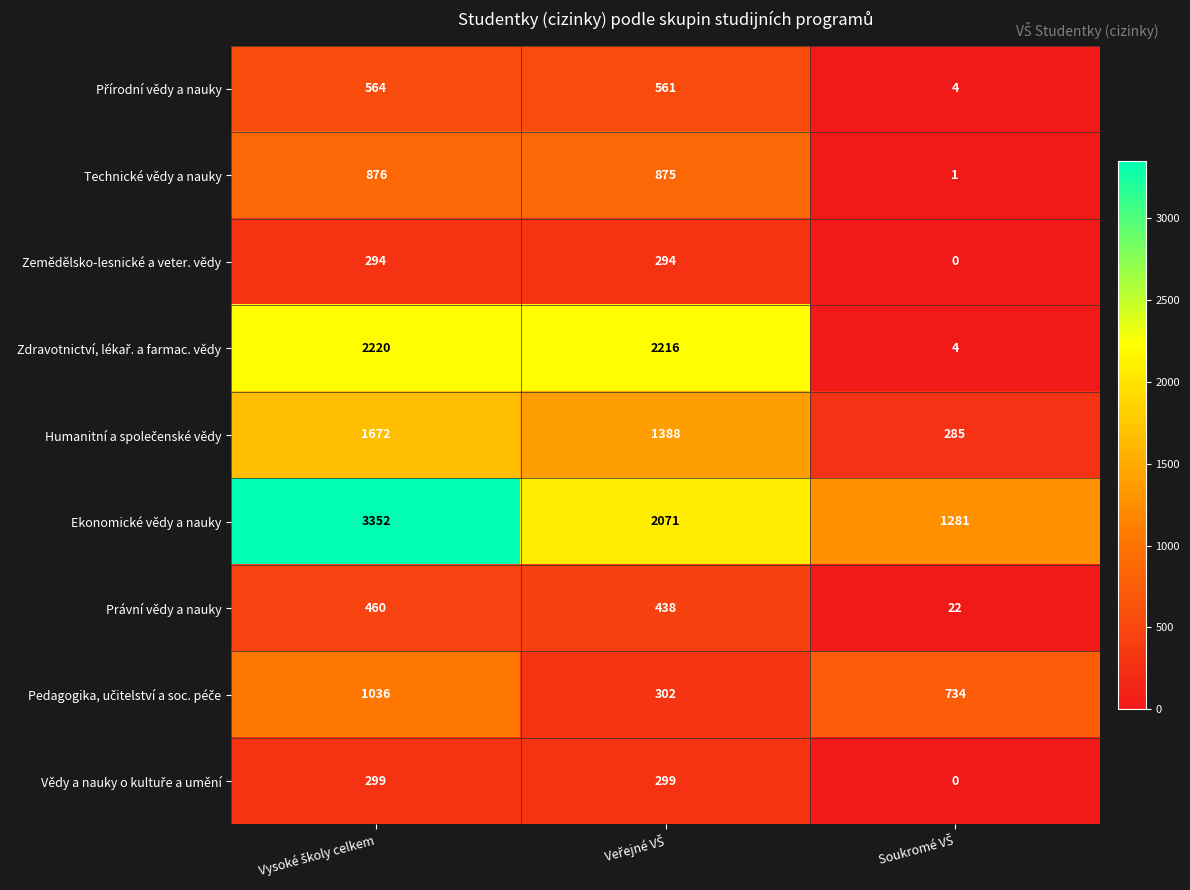

How many Zemědělsko-lesnické a veter. vědy values are between 0 and 294?

3